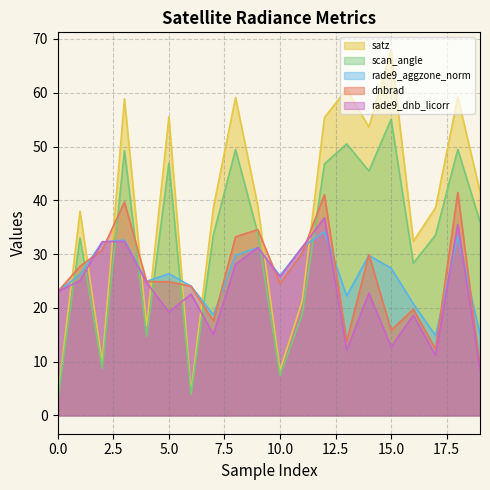

What are all the series names shown in the legend?

satz, scan_angle, rade9_aggzone_norm, dnbrad, rade9_dnb_licorr